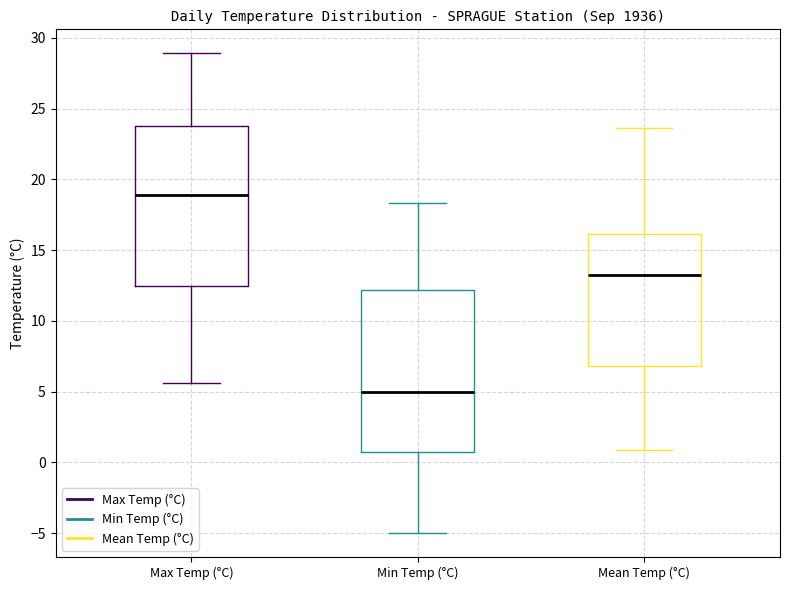

Reading left to right, transcribe this box plot: for each box, give where its median line is, the range the box spans, and where its two whiskers end, as read against the y-axis. The values are not printed on the chart, so give them approximately, as read against the axis.

Max Temp (°C): median 19.0, box 12.5 to 24.0, whiskers 5.5 to 29.0
Min Temp (°C): median 5.0, box 0.5 to 12.0, whiskers -5.0 to 18.5
Mean Temp (°C): median 13.0, box 7.0 to 16.0, whiskers 1.0 to 23.5